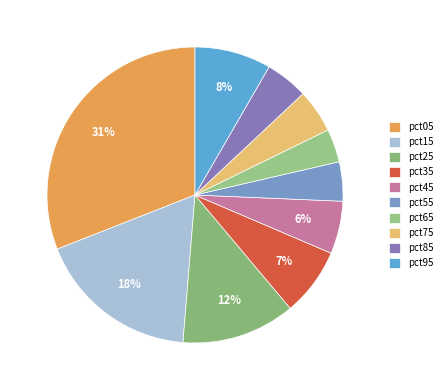

To the nearest percent, what percentage of the pie is pct35?

7%